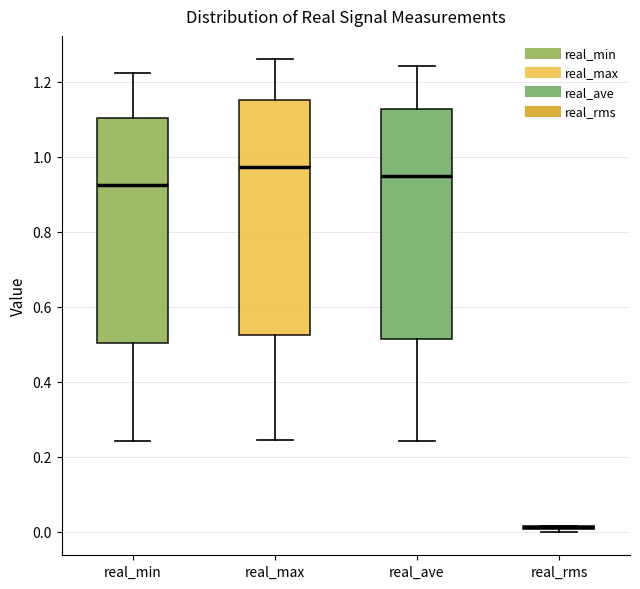

Where does the upper whisker of the box for real_ave end on the y-axis? The values are not printed on the chart, so give them approximately, as read against the axis.

1.24